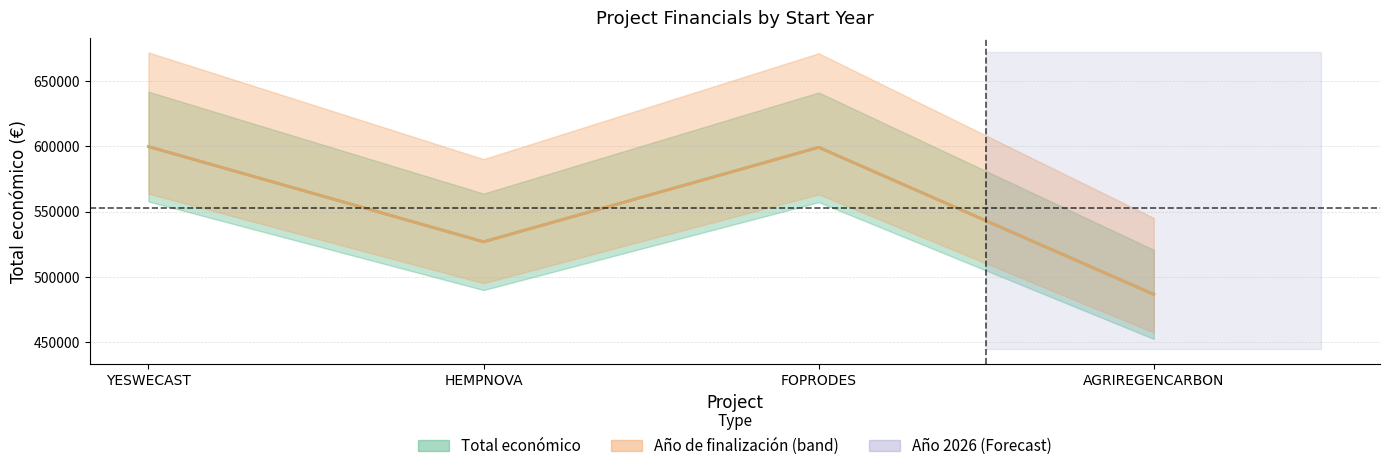

The chart shows a value of 1033810 at FOPRODES. True or false?

False